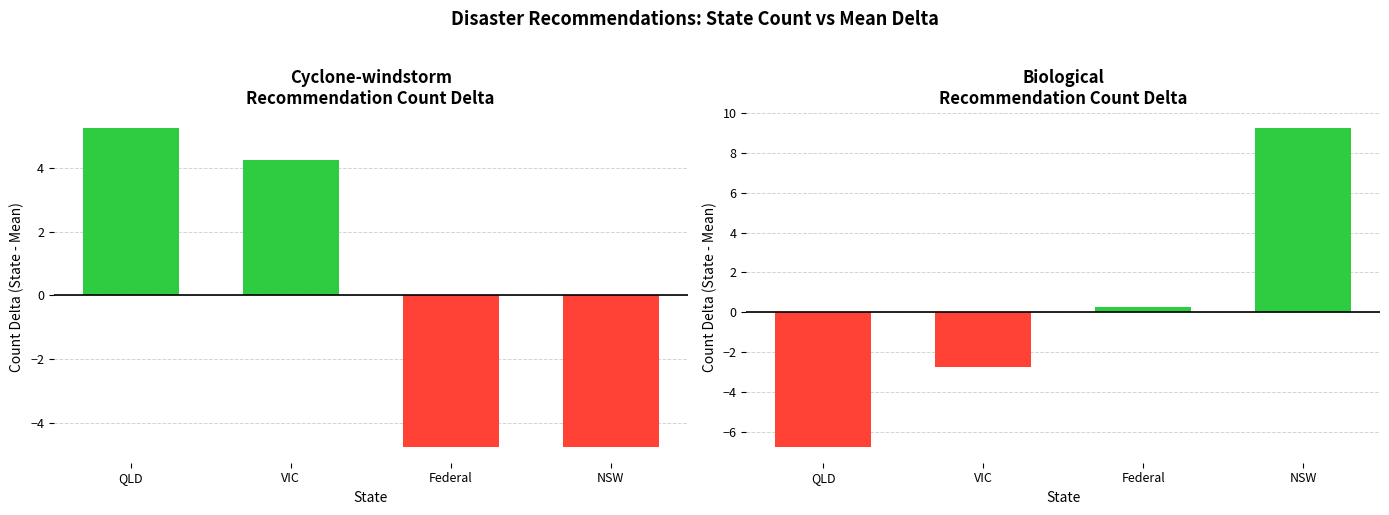

Is the value of Cyclone-windstorm at VIC greater than the value of Biological at VIC?

Yes